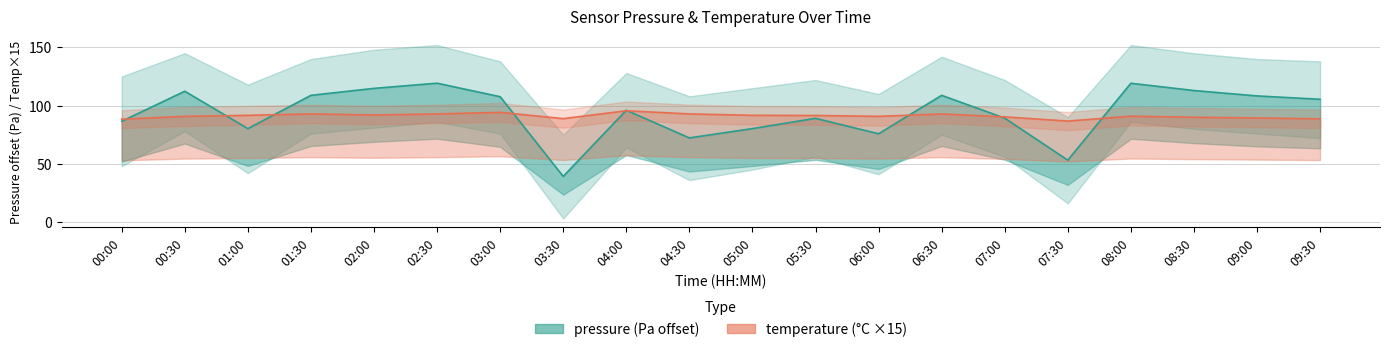

Does the chart display data point markers on the line(s)?

No